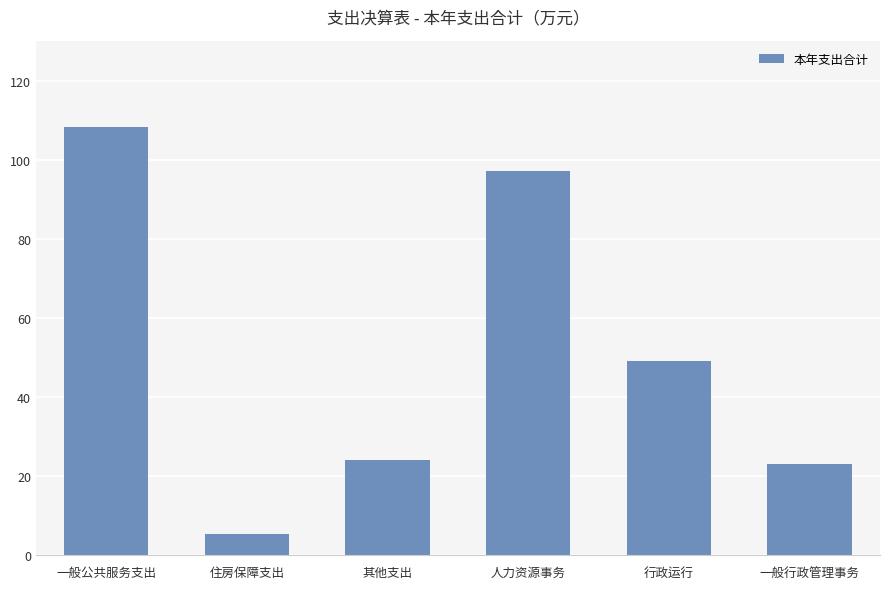

The chart shows a value of 49.0 at 行政运行. True or false?

True